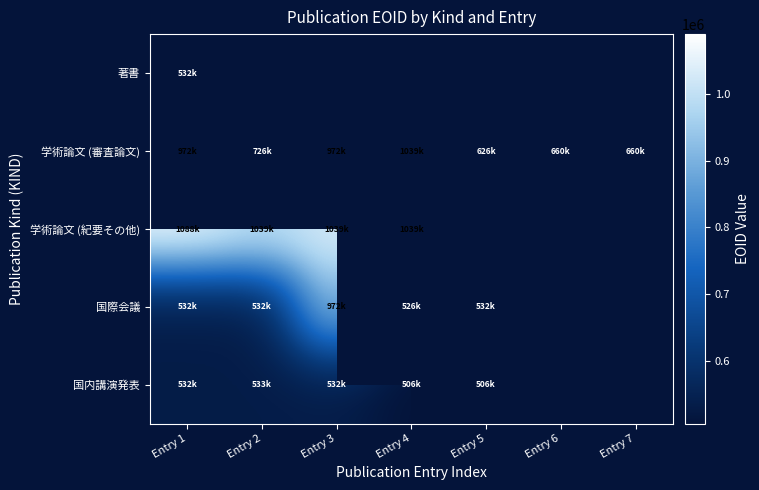

How many positive values does the 国際会議 series have?

5